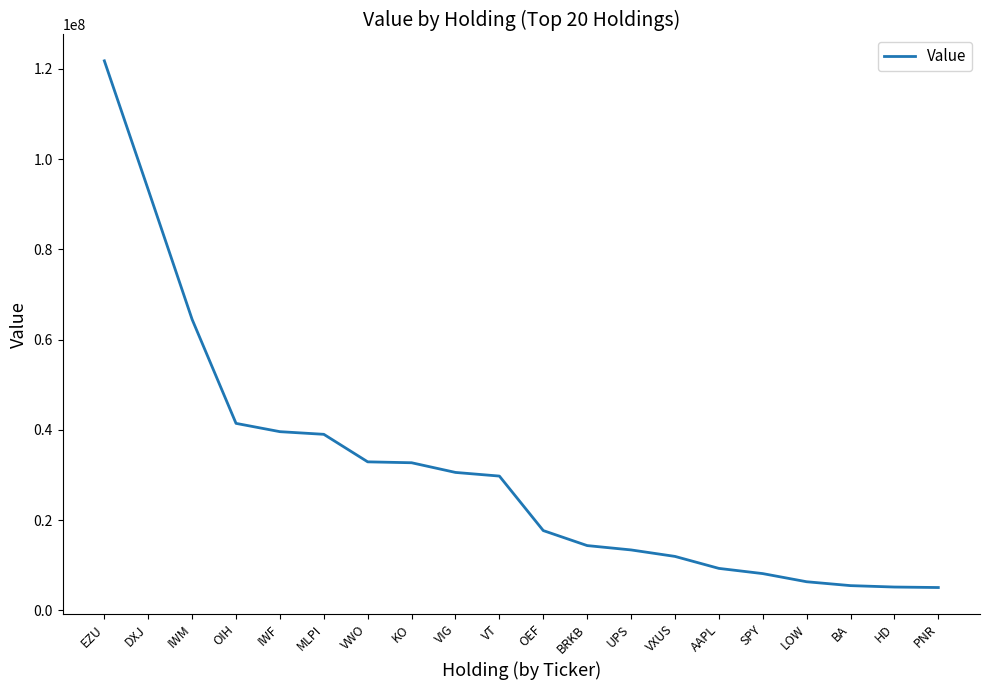

Which has a higher value, VIG or OEF?

VIG